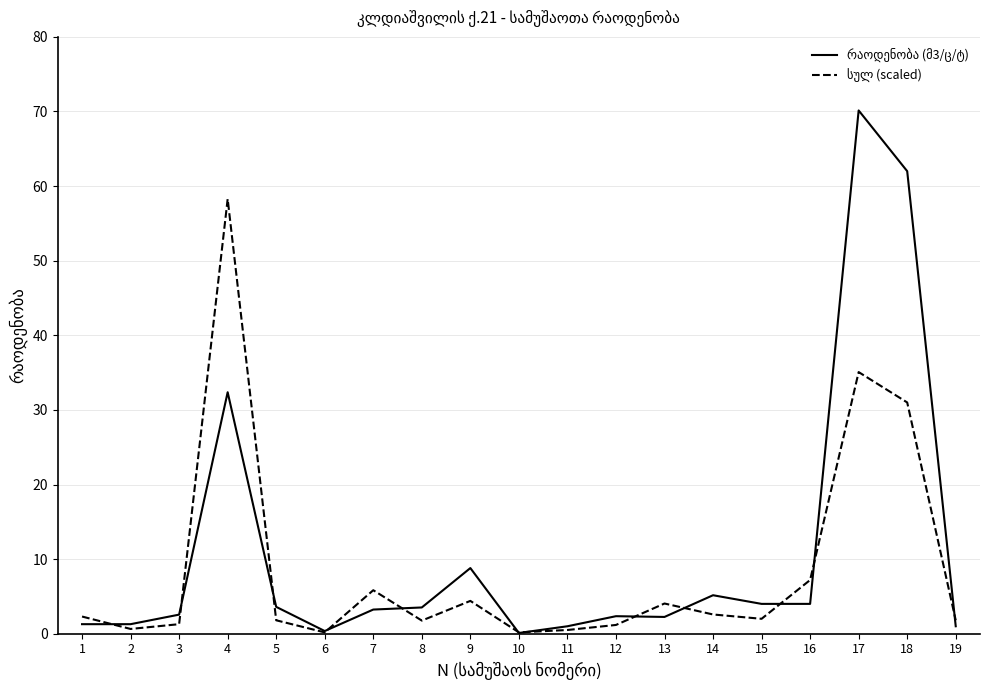

At which category does the chart reach its peak across all series?

17